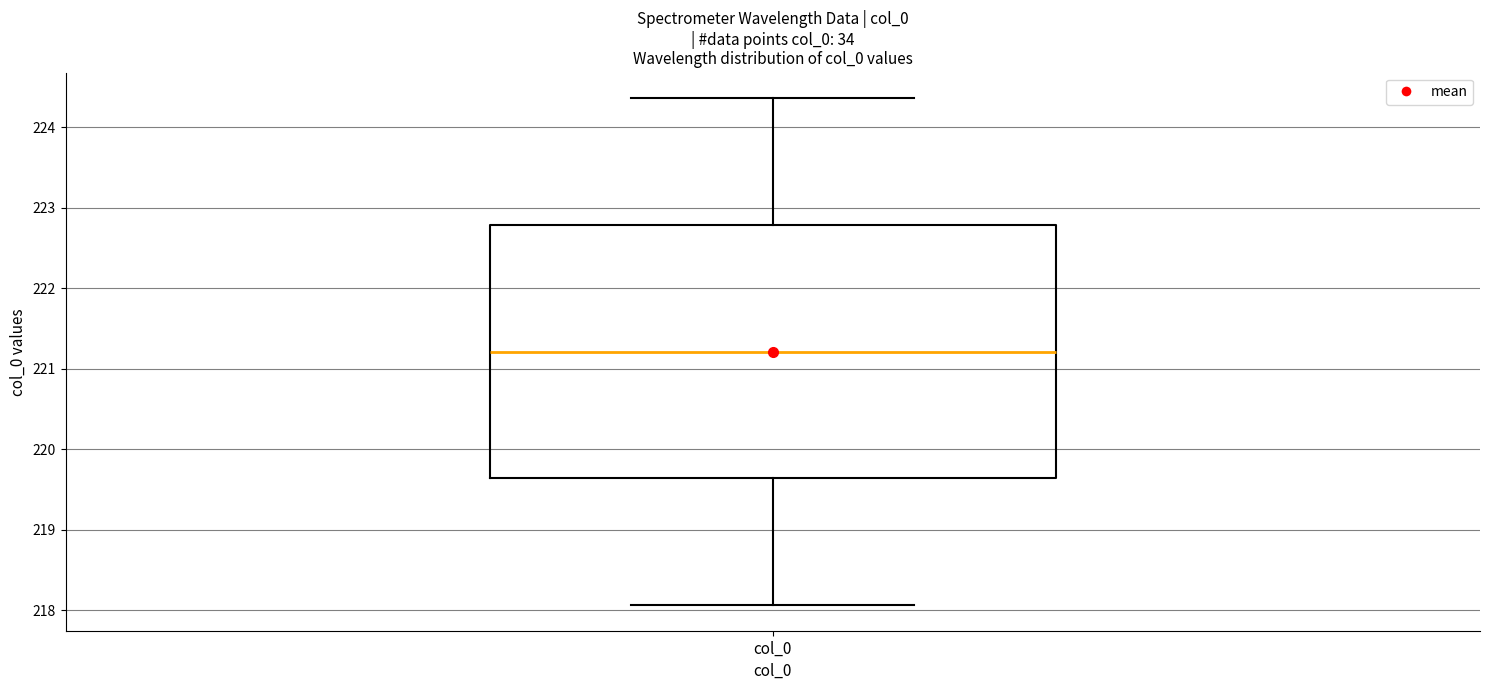

Read this box plot against the y-axis: the position of the median line, the range covered by the box, and the ends of both whiskers. The values are not printed on the chart, so give them approximately, as read against the axis.

median 221.2, box 219.6 to 222.8, whiskers 218.1 to 224.4